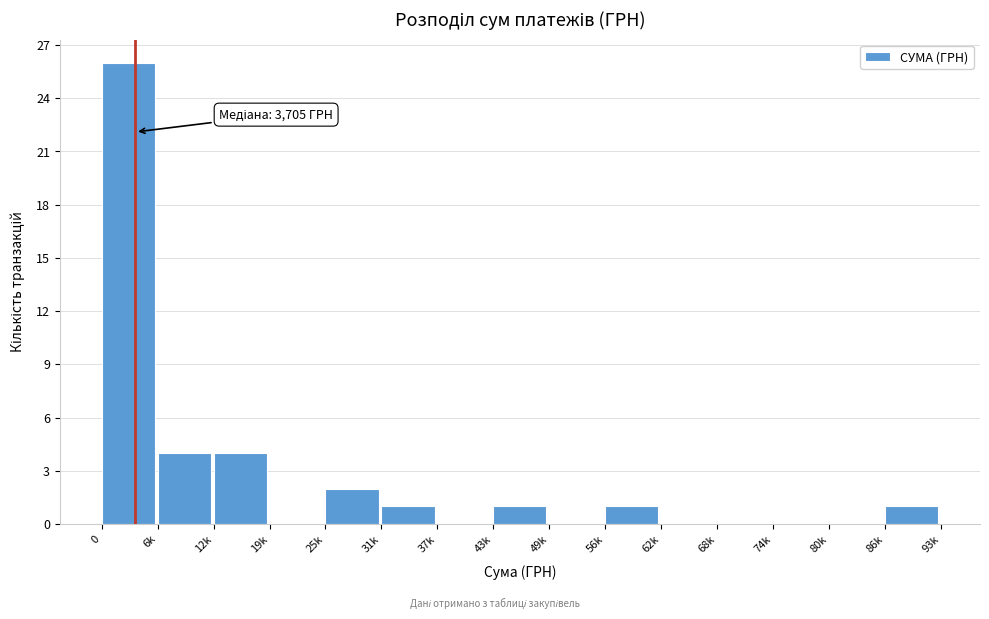

Reading left to right, extract all data points from this chart.

0=26	6k=4	12k=4	19k=0	25k=2	31k=1	37k=0	43k=1	49k=0	56k=1	62k=0	68k=0	74k=0	80k=0	86k=1